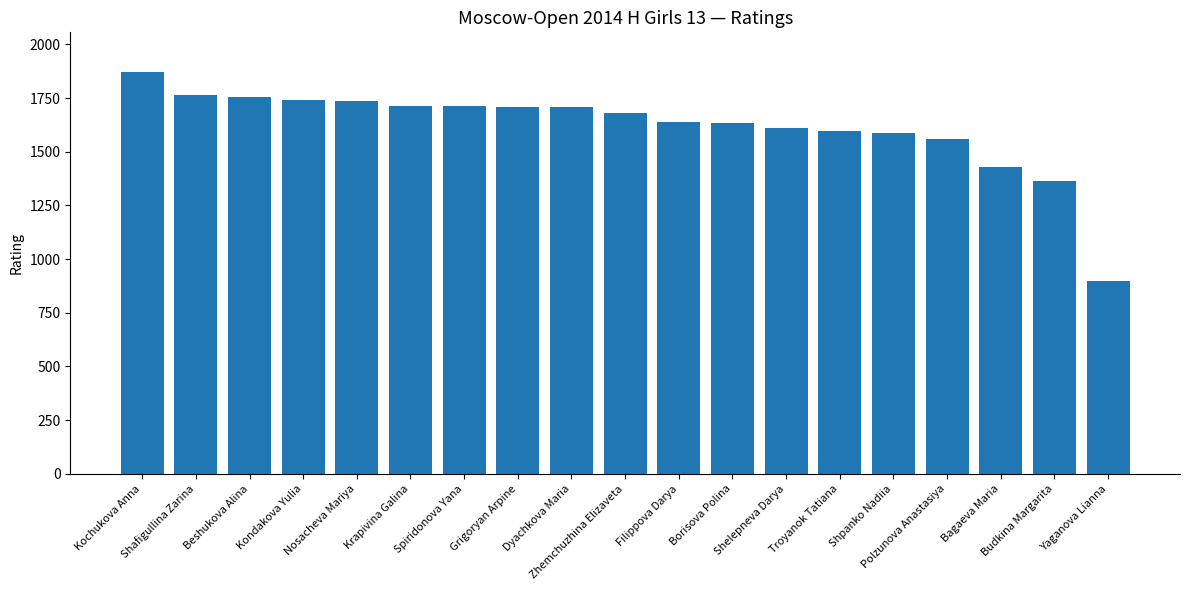

The chart shows a value of 1558 at Polzunova Anastasiya. True or false?

True